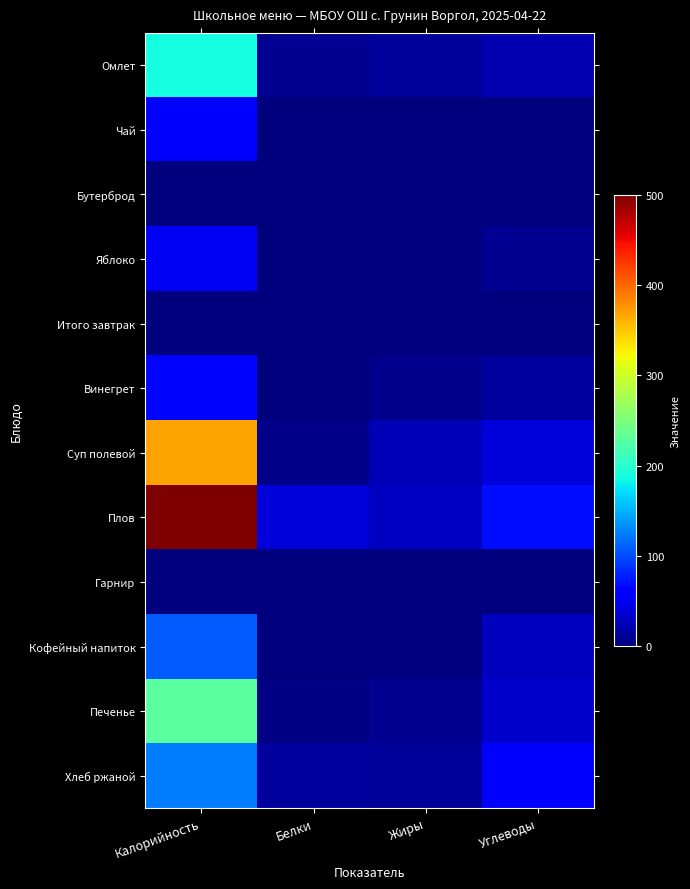

At which category does the chart reach its minimum across all series?

Калорийность